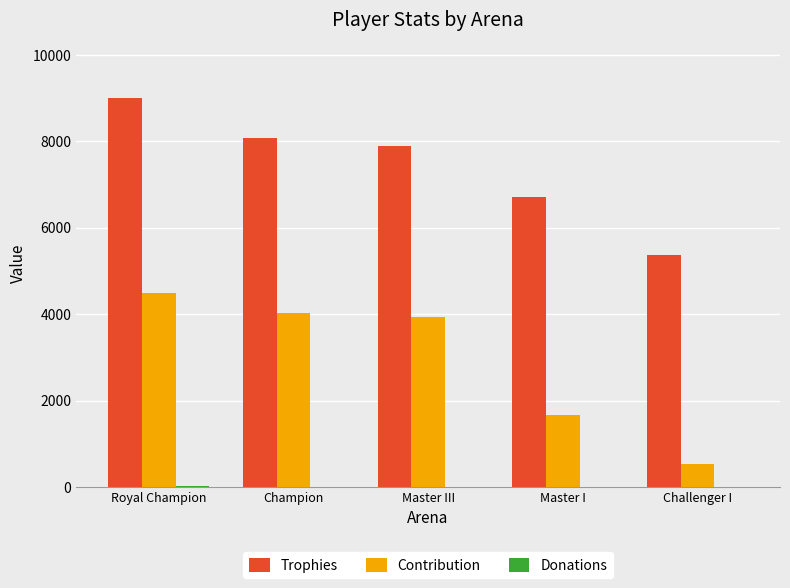

Which label corresponds to the largest value in the chart?

Royal Champion